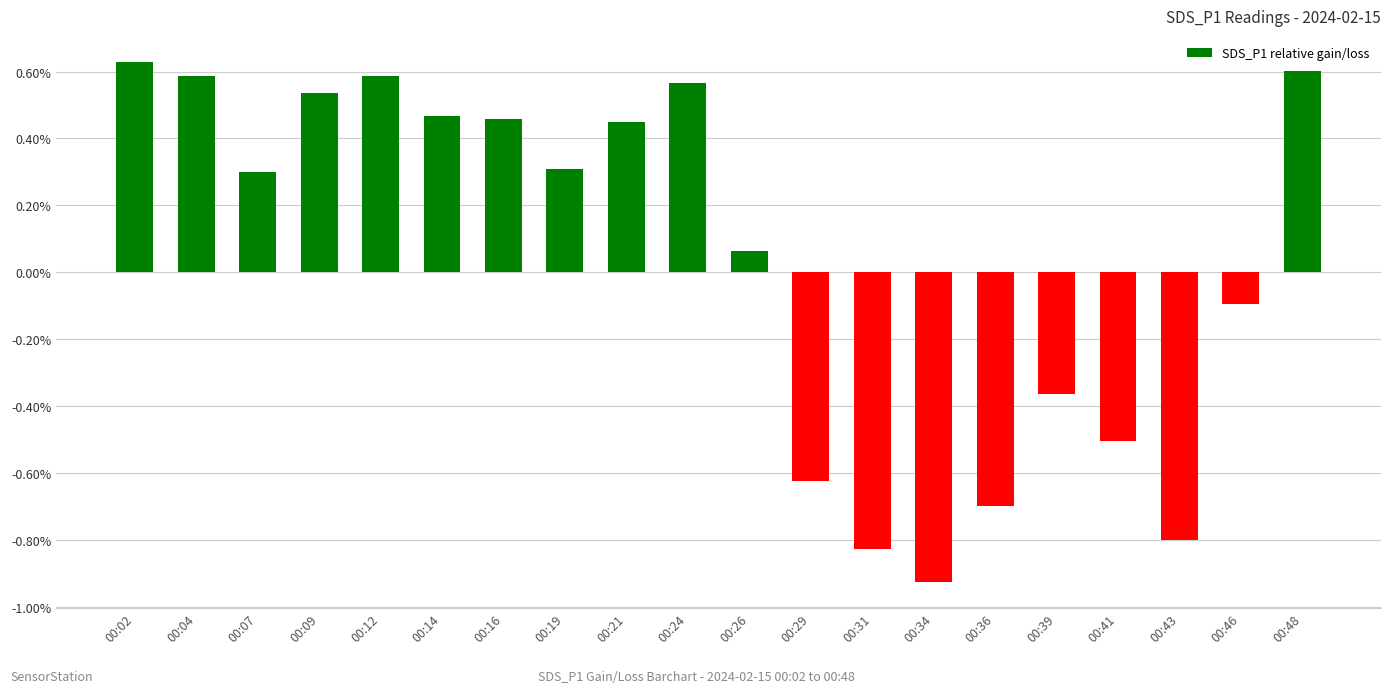

What is the change in value from 00:04 to 00:24?

-2.2